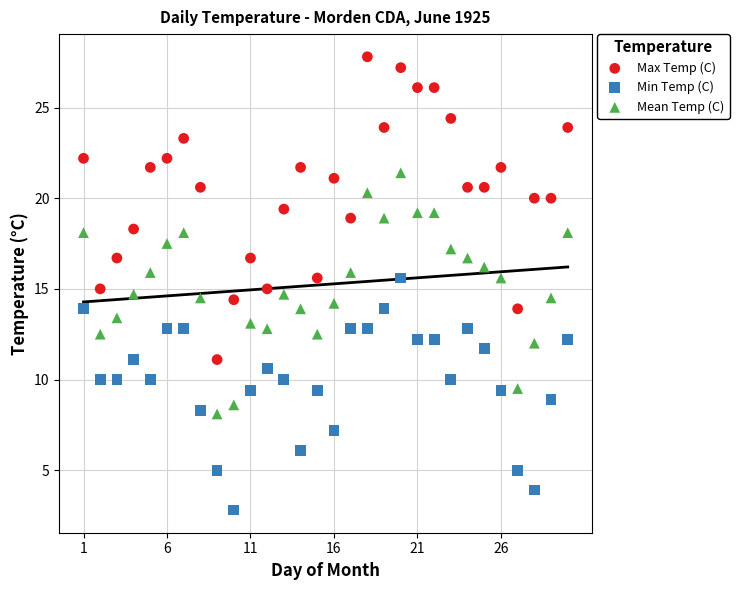

What is the X range (max minus min) for the scatter plot?

29.0